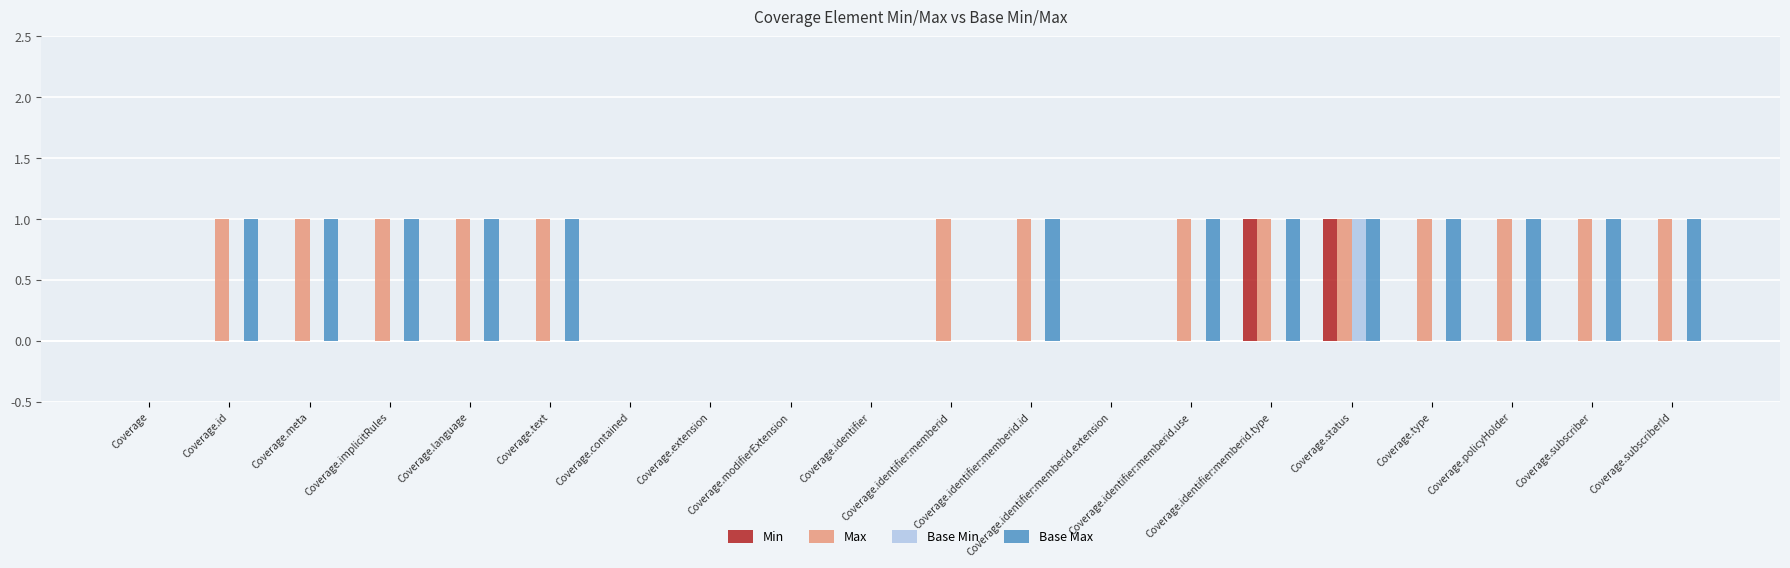

How many Base Max values are between 0 and 1?

20